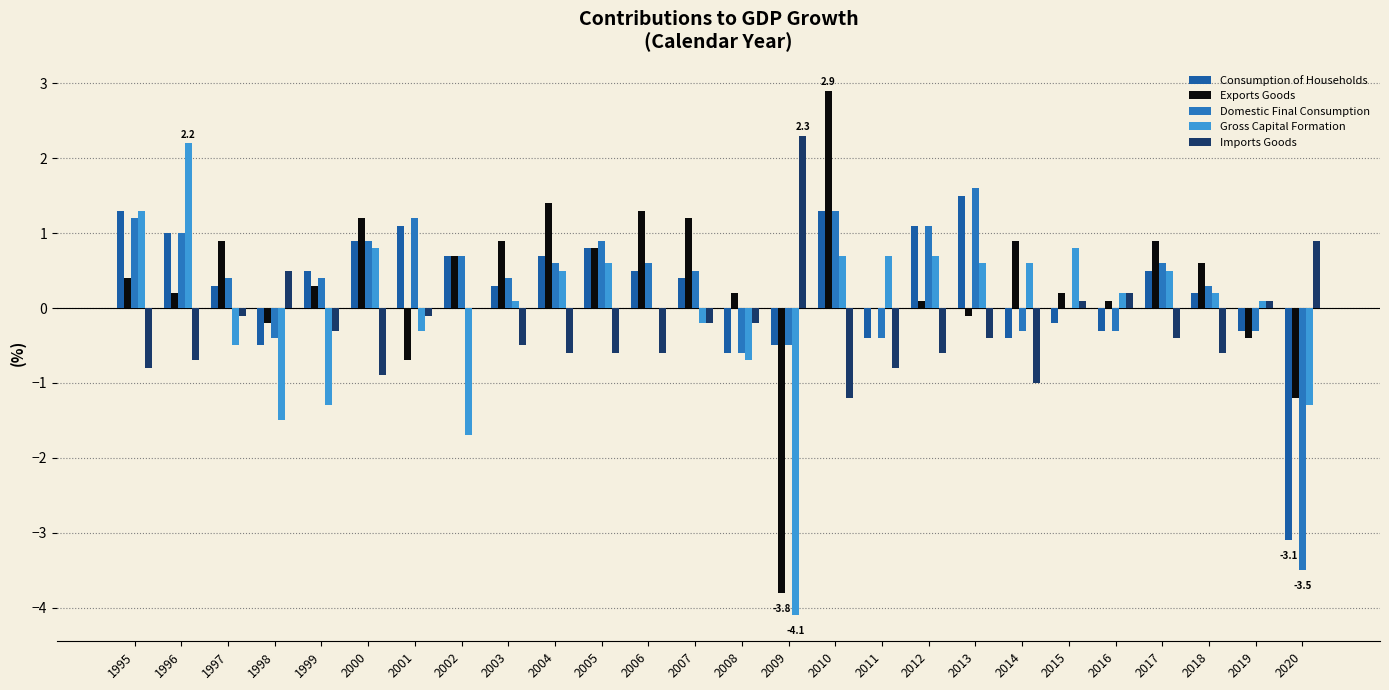

Reading left to right, what are all the values shown in this chart?

Consumption of Households: 1.3	1.0	0.3	-0.5	0.5	0.9	1.1	0.7	0.3	0.7	0.8	0.5	0.4	-0.6	-0.5	1.3	-0.4	1.1	1.5	-0.4	-0.2	-0.3	0.5	0.2	-0.3	-3.1
Exports Goods: 0.4	0.2	0.9	-0.2	0.3	1.2	-0.7	0.7	0.9	1.4	0.8	1.3	1.2	0.2	-3.8	2.9	0.0	0.1	-0.1	0.9	0.2	0.1	0.9	0.6	-0.4	-1.2
Domestic Final Consumption: 1.2	1.0	0.4	-0.4	0.4	0.9	1.2	0.7	0.4	0.6	0.9	0.6	0.5	-0.6	-0.5	1.3	-0.4	1.1	1.6	-0.3	0.0	-0.3	0.6	0.3	-0.3	-3.5
Gross Capital Formation: 1.3	2.2	-0.5	-1.5	-1.3	0.8	-0.3	-1.7	0.1	0.5	0.6	0.0	-0.2	-0.7	-4.1	0.7	0.7	0.7	0.6	0.6	0.8	0.2	0.5	0.2	0.1	-1.3
Imports Goods: -0.8	-0.7	-0.1	0.5	-0.3	-0.9	-0.1	0.0	-0.5	-0.6	-0.6	-0.6	-0.2	-0.2	2.3	-1.2	-0.8	-0.6	-0.4	-1.0	0.1	0.2	-0.4	-0.6	0.1	0.9